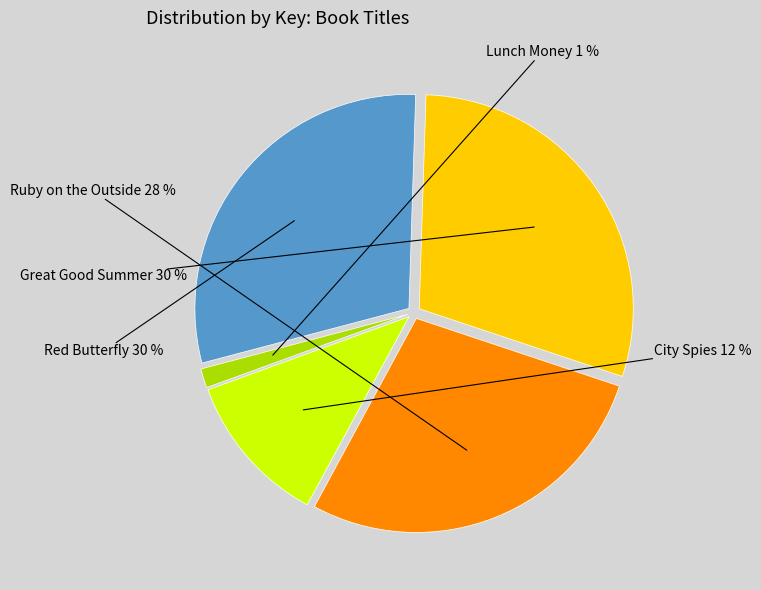

Is there a majority slice in this chart?

No